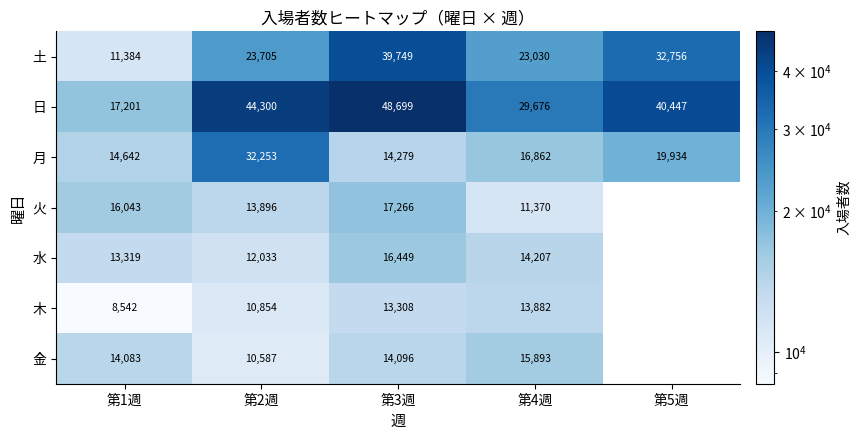

Between 第4週 and 第5週, which is larger?

第5週